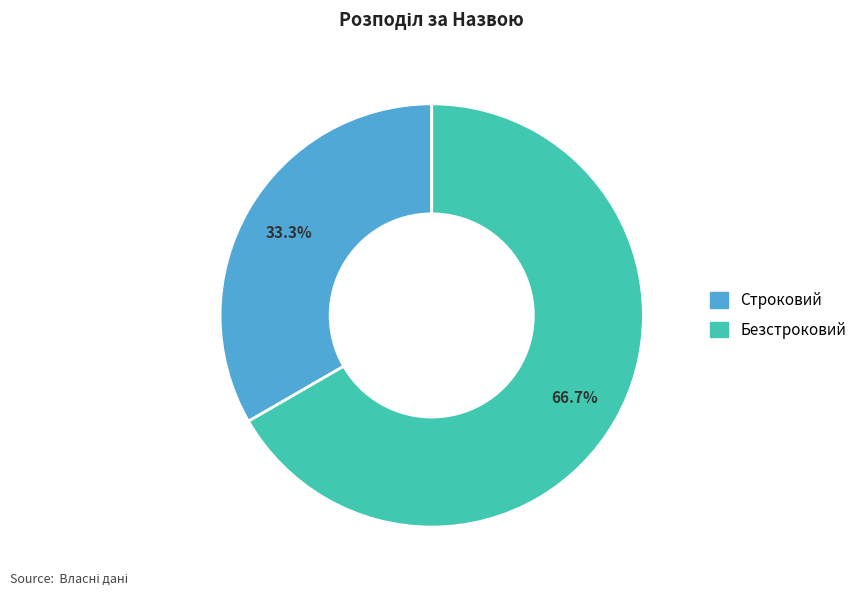

Which category has the biggest portion of the pie?

Безстроковий